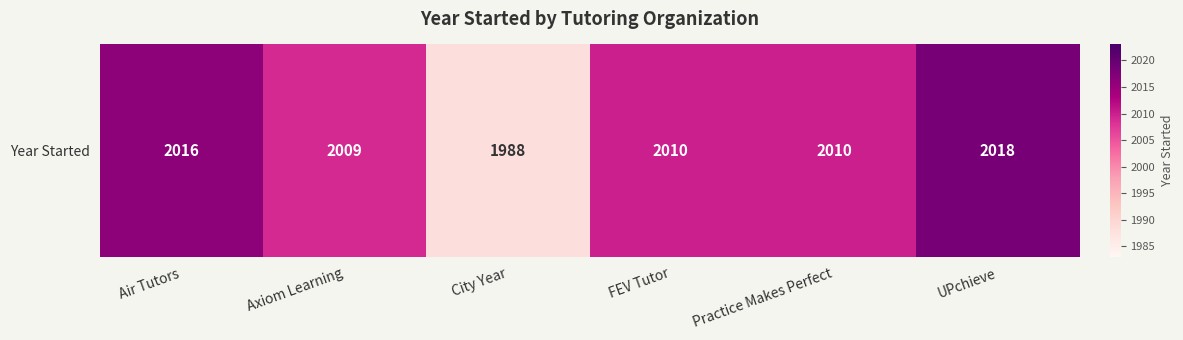

Rank the categories by value from lowest to highest.

City Year, Axiom Learning, FEV Tutor, Practice Makes Perfect, Air Tutors, UPchieve